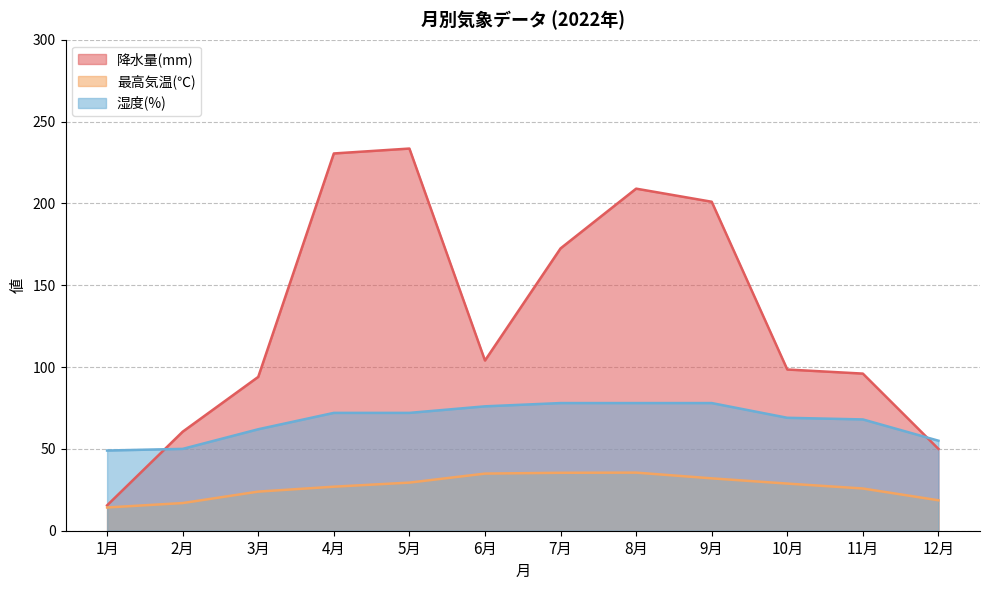

What is the difference between the 最高気温(℃) values at 2月 and 11月?

8.9